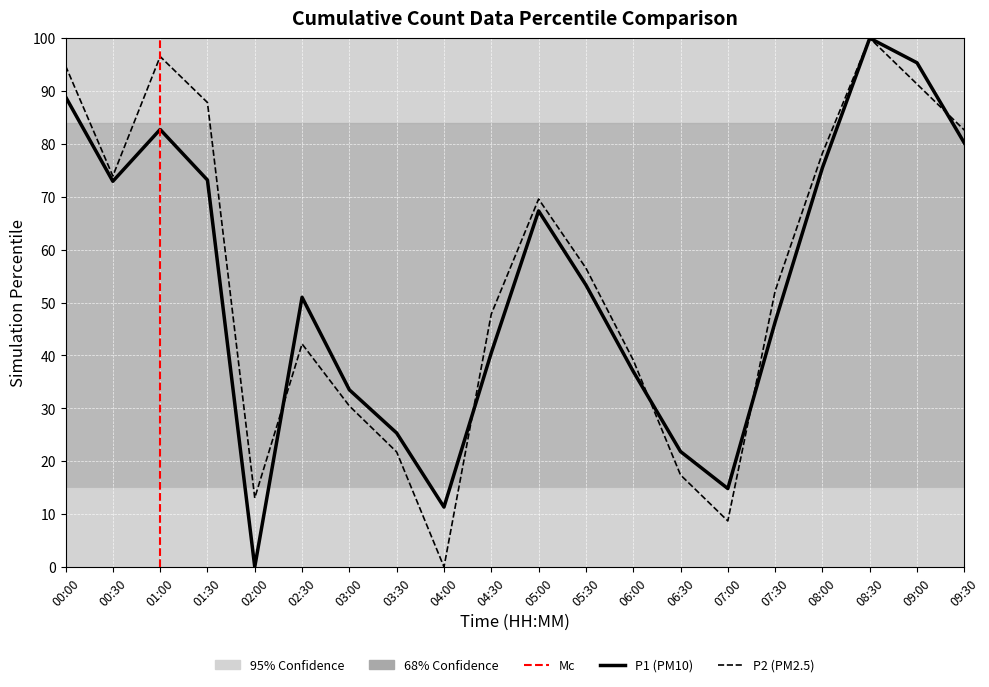

What is the sum of the P1 values at 01:00 and 04:00?

94.0